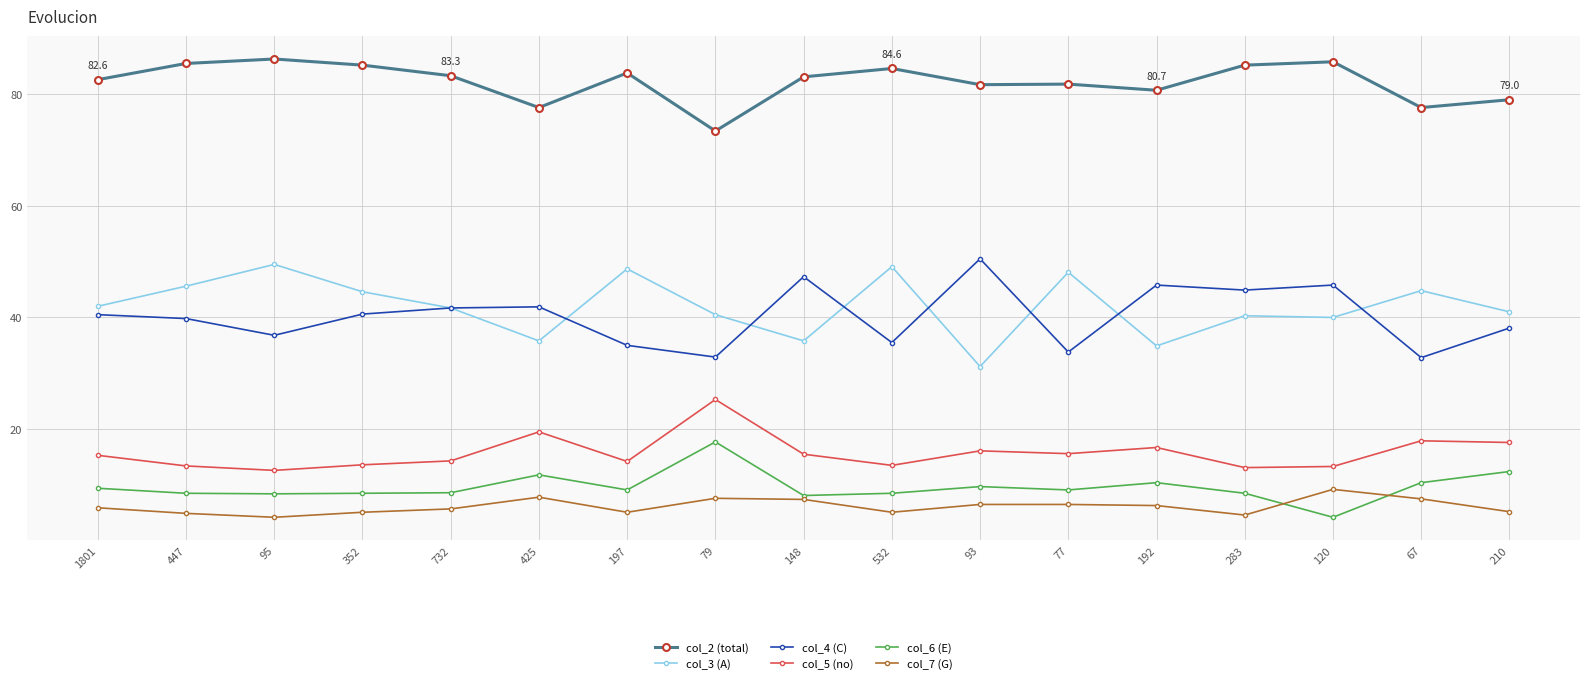

What is the value of the col_4 (C) point at the 10th from the left?

35.5